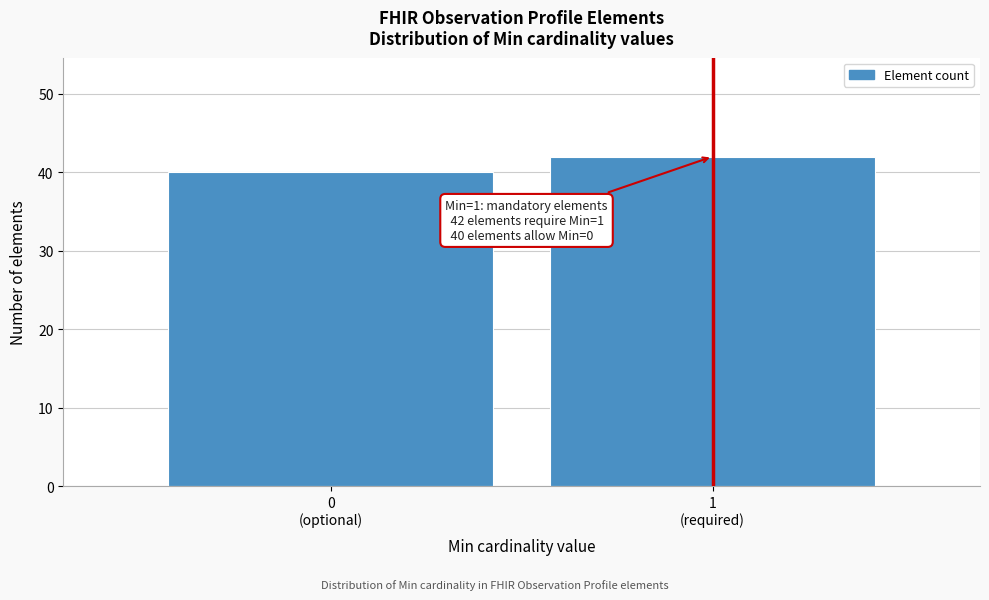

Reading right to left, list all the values displayed in this chart.

42	40